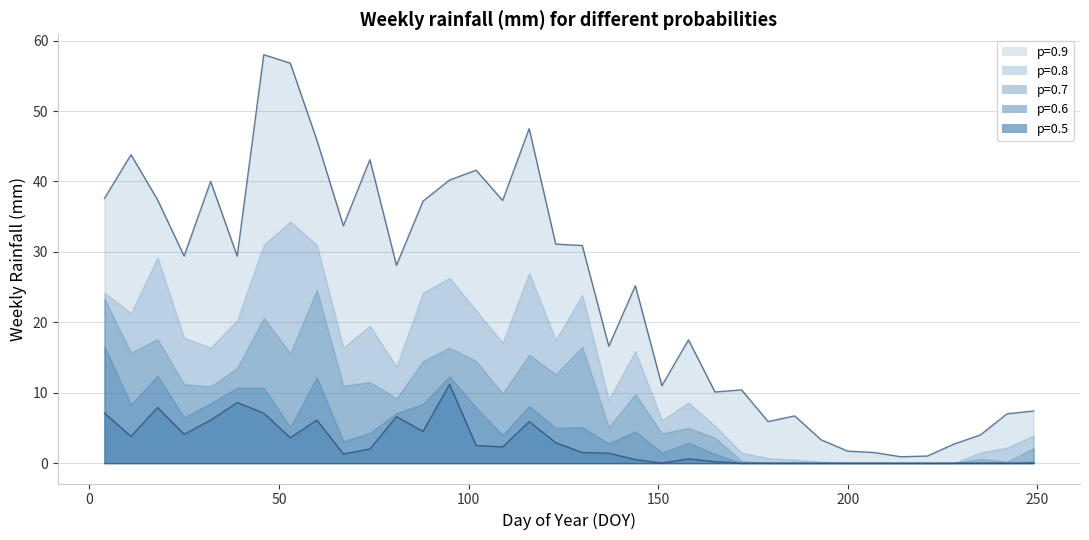

Is it true that 0.6 equals 0.0 at 242?

True